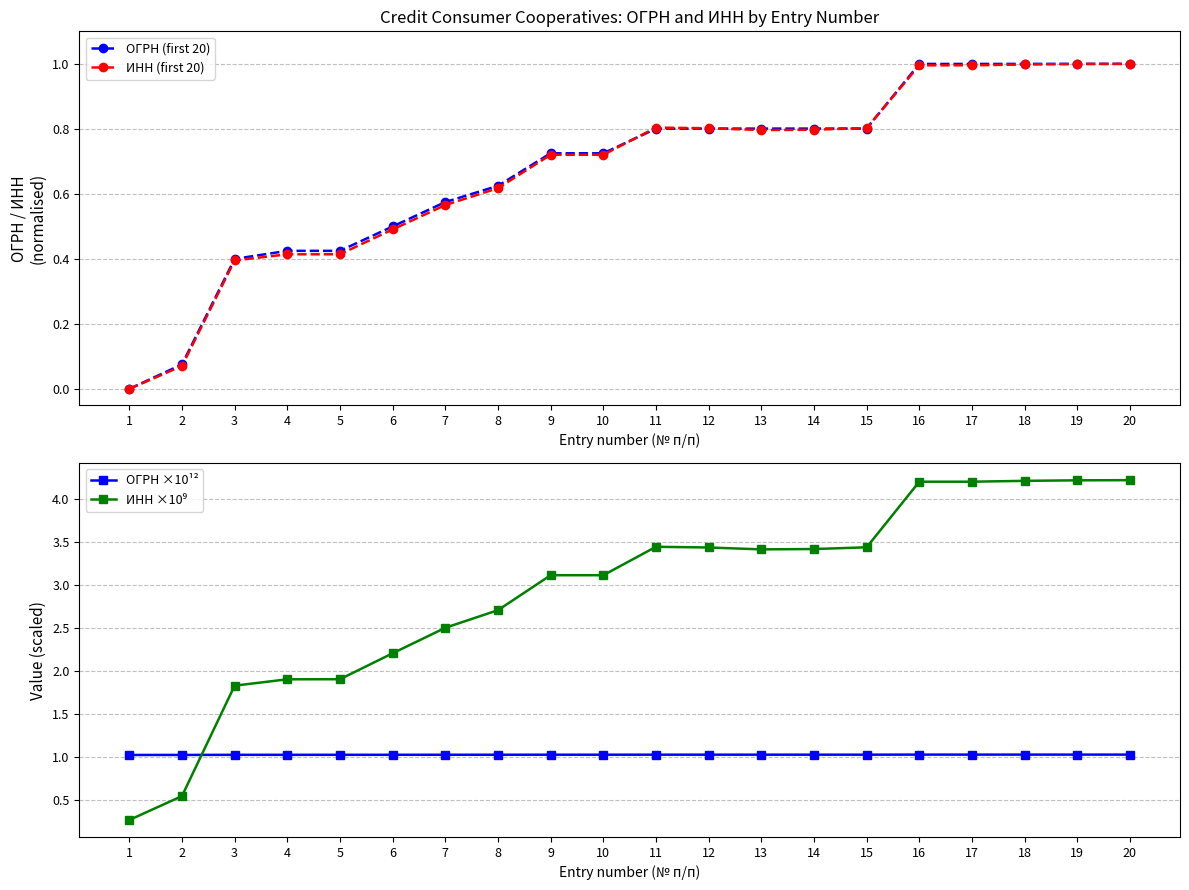

The value of ИНН ×10⁹ at 17 is 4.2. True or false?

True